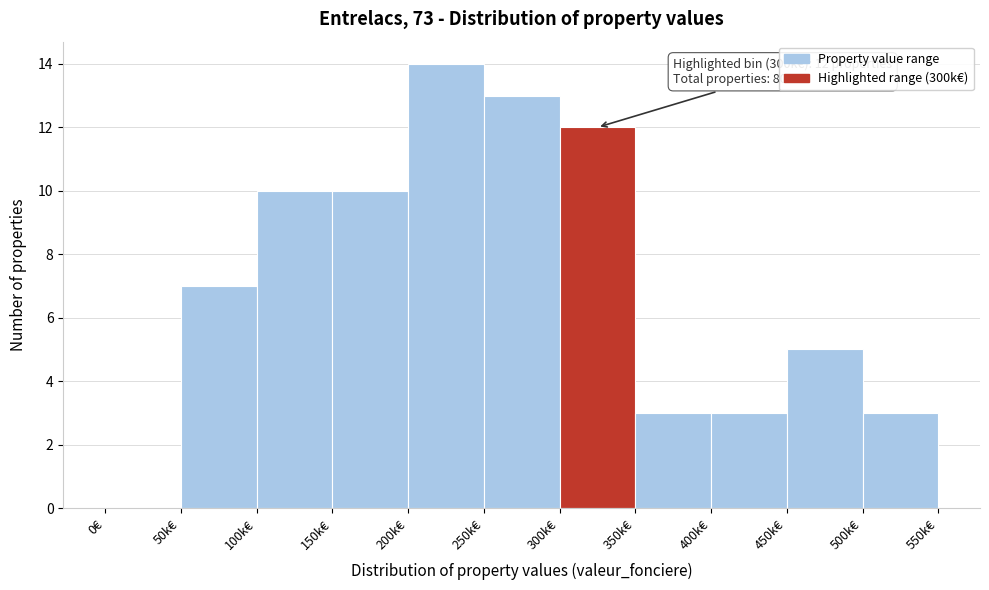

Reading left to right, extract all data points from this chart.

0€=0	50k€=7	100k€=10	150k€=10	200k€=14	250k€=13	300k€=12	350k€=3	400k€=3	450k€=5	500k€=3